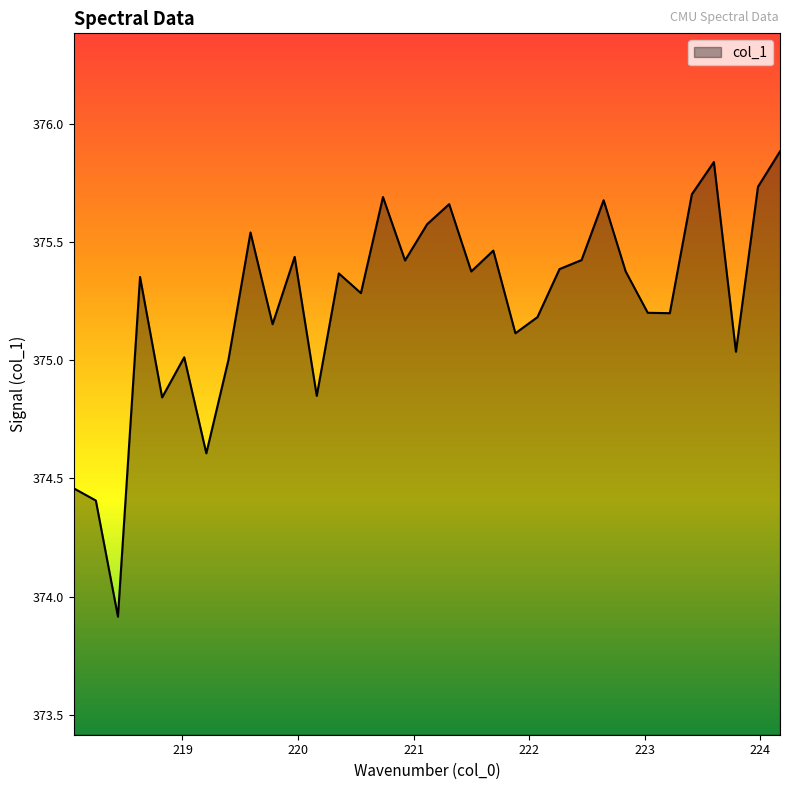

What is the greatest value displayed?

375.9